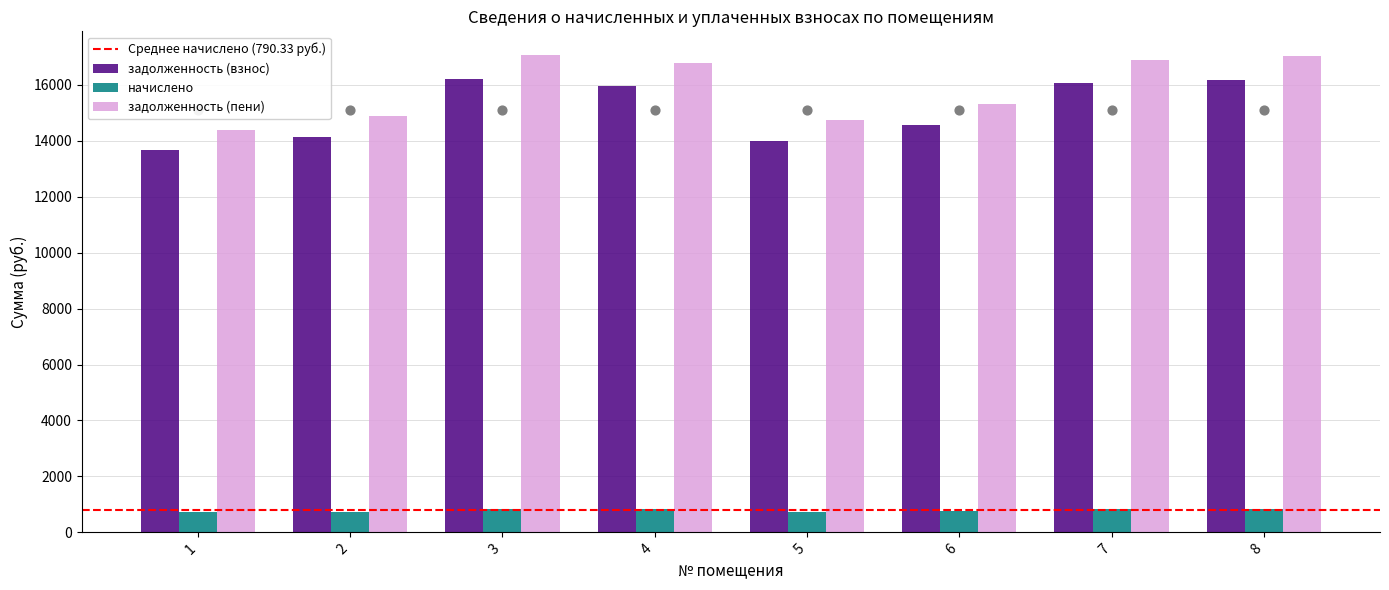

At how many categories does at least one series exceed 7476?

8